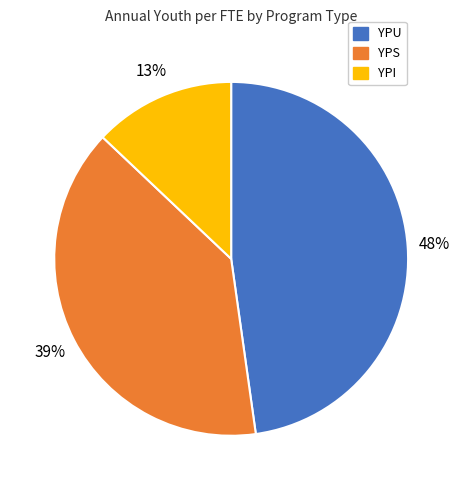

What is the smallest slice in the pie chart?

YPI